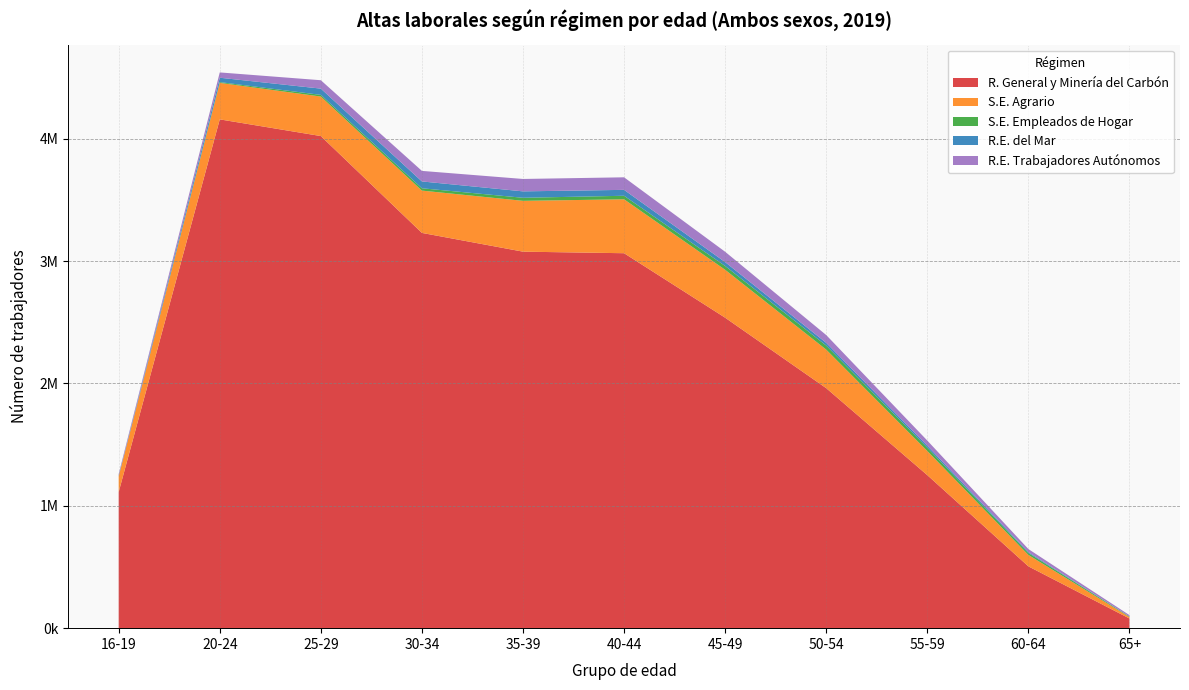

Reading right to left, what are all the values shown in this chart?

R. General y Minería del Carbón: 65+=78987	60-64=505129	55-59=1250370	50-54=1960985	45-49=2536742	40-44=3063678	35-39=3076404	30-34=3229625	25-29=4020956	20-24=4157267	16-19=1112387
S.E. Agrario: 65+=11820	60-64=93182	55-59=197324	50-54=314900	45-49=391446	40-44=440576	35-39=415259	30-34=345662	25-29=322972	20-24=298218	16-19=128143
S.E. Empleados de Hogar: 65+=4012	60-64=16027	55-59=26915	50-54=33069	45-49=31196	40-44=28850	35-39=25002	30-34=19052	25-29=13479	20-24=6373	16-19=966
R.E. del Mar: 65+=786	60-64=7174	55-59=16313	50-54=22297	45-49=31624	40-44=48255	35-39=52406	30-34=55843	25-29=51121	20-24=35679	16-19=4754
R.E. Trabajadores Autónomos: 65+=10851	60-64=24968	55-59=41952	50-54=63716	45-49=84491	40-44=102541	35-39=101338	30-34=86110	25-29=68604	20-24=43371	16-19=12862